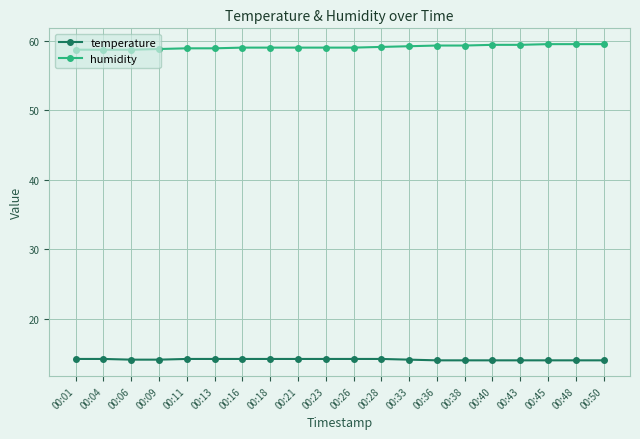

Is it true that temperature equals 8.0 at 00:04?

False